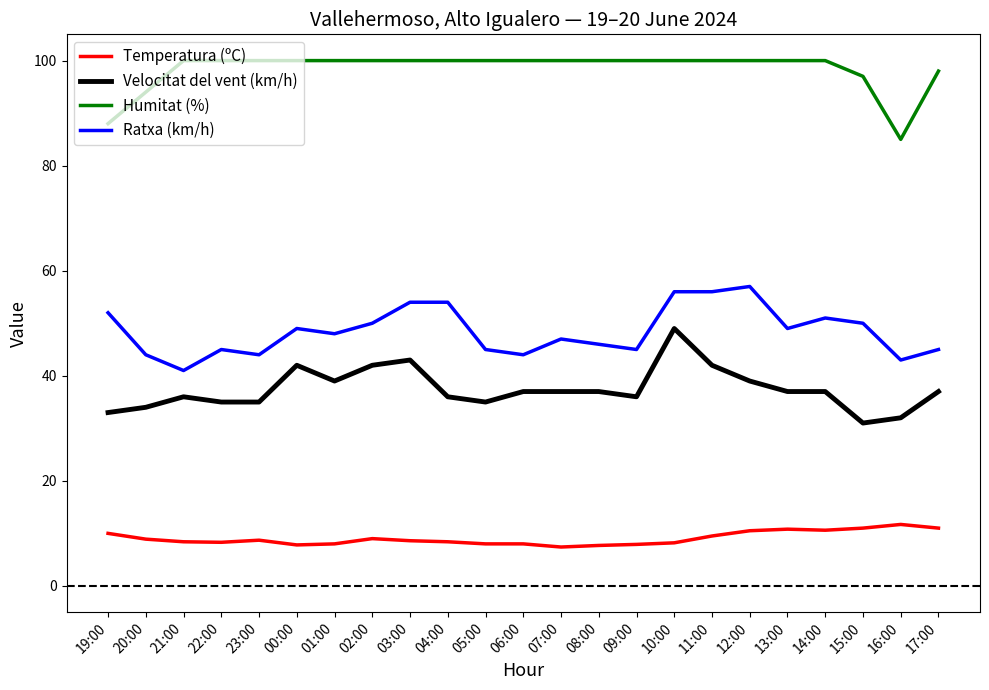

What position from the right is 07:00?

11